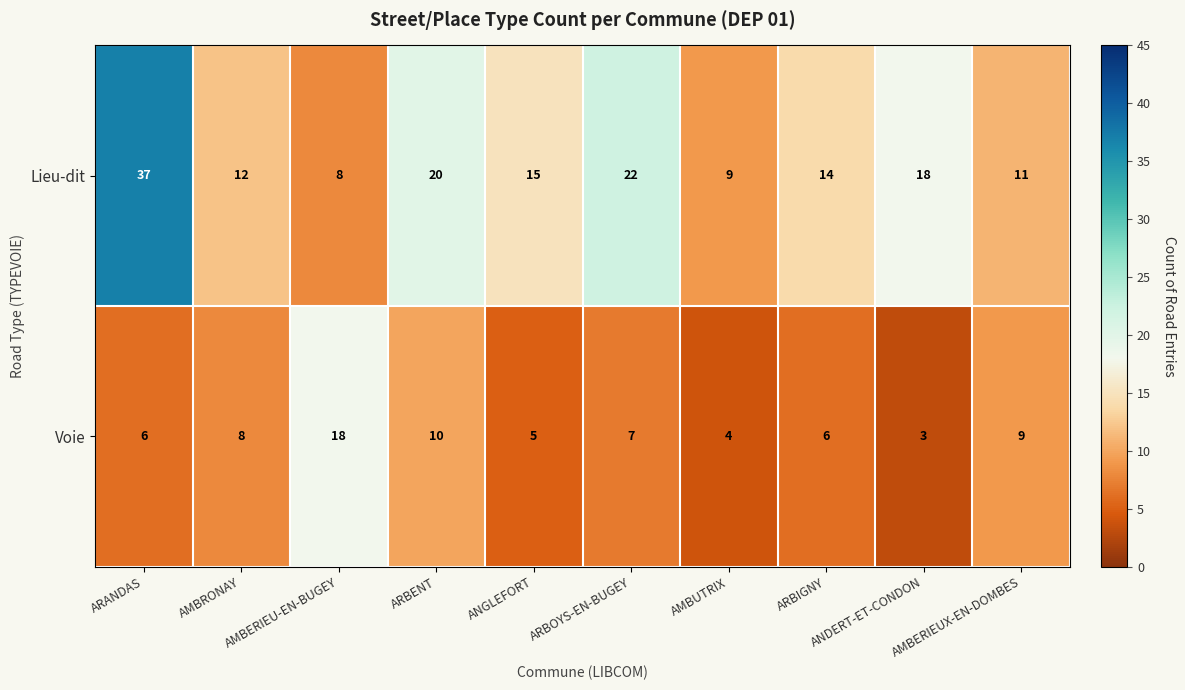

Which series has the largest total across all categories?

Lieu-dit